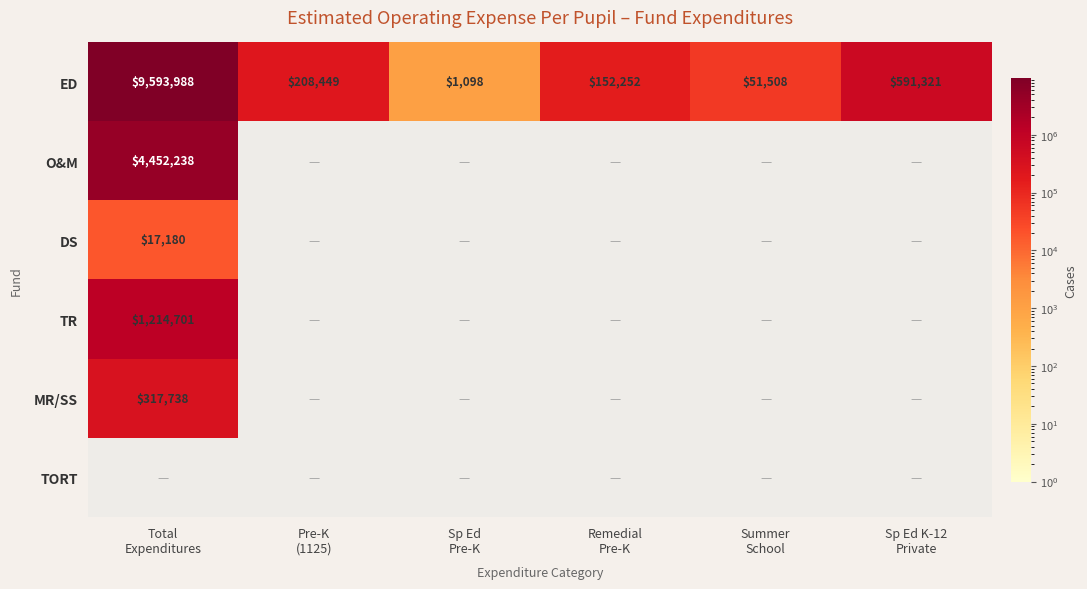

Which series has the largest total across all categories?

ED